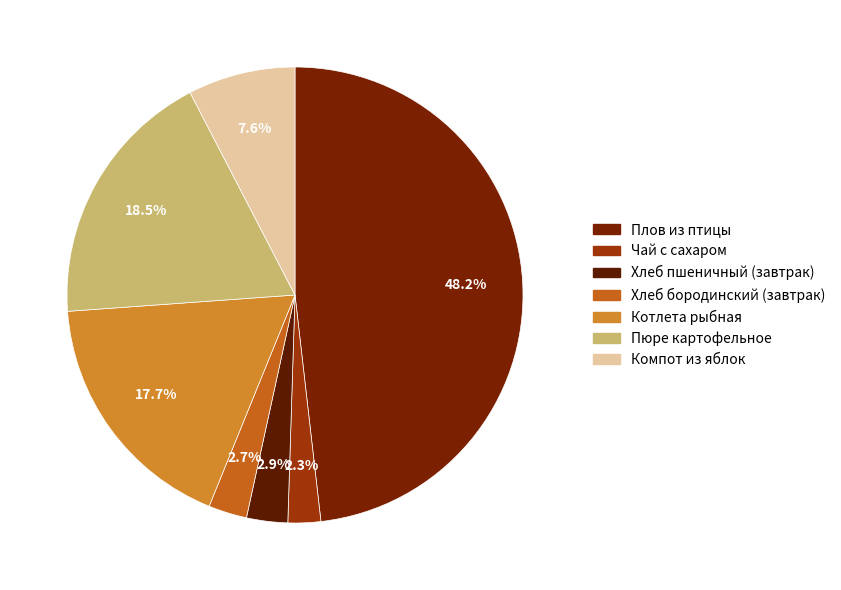

How many segments does this pie chart have?

7